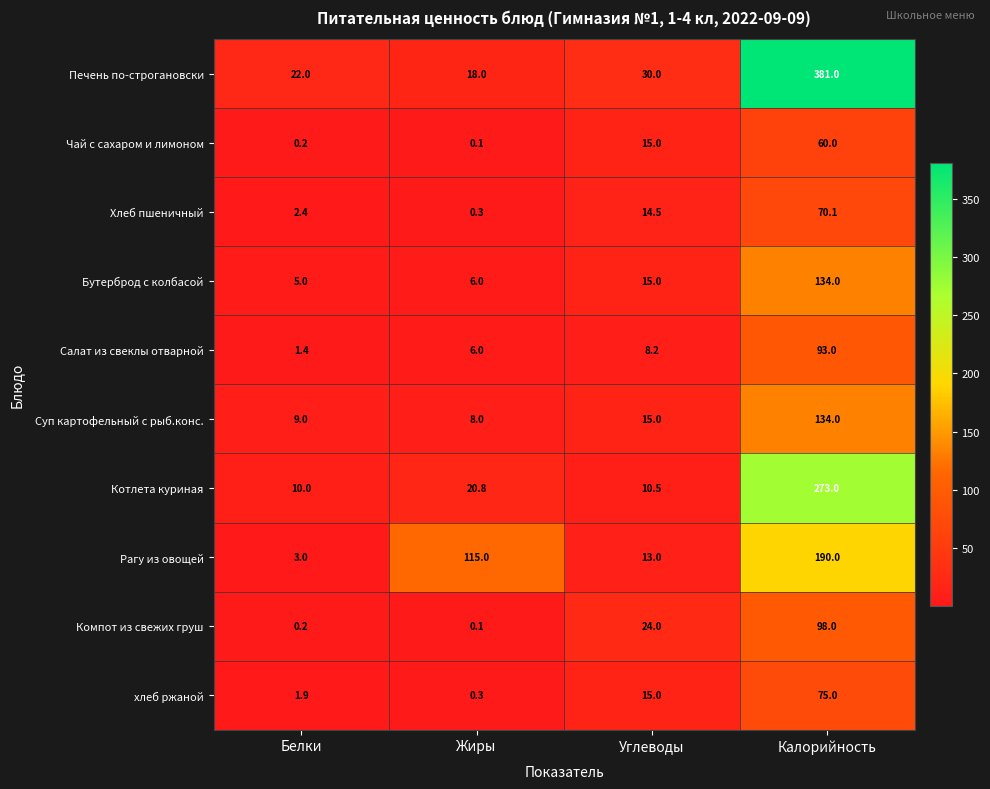

Is it true that хлеб ржаной equals 127.9 at Калорийность?

False